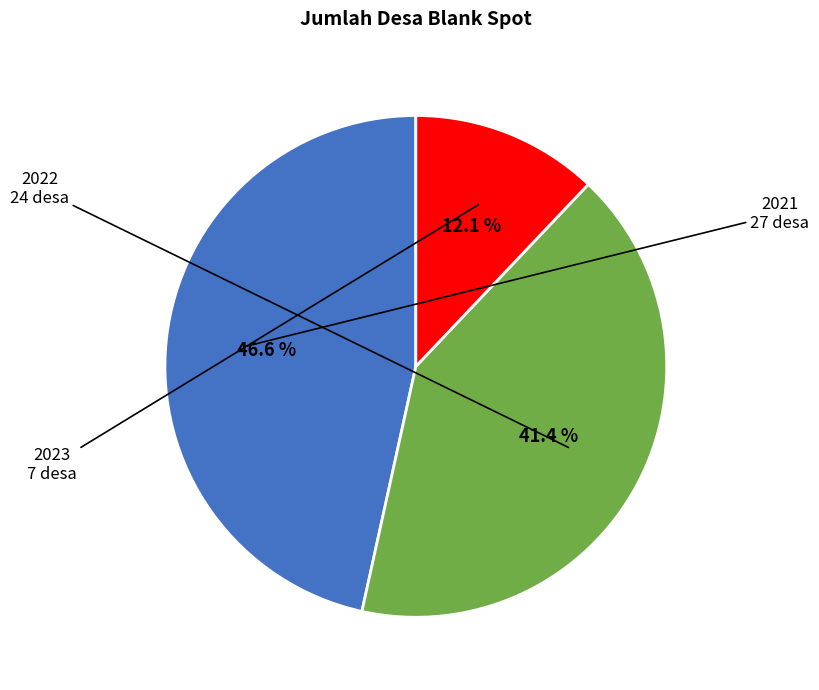

How many slices are in this pie chart?

3